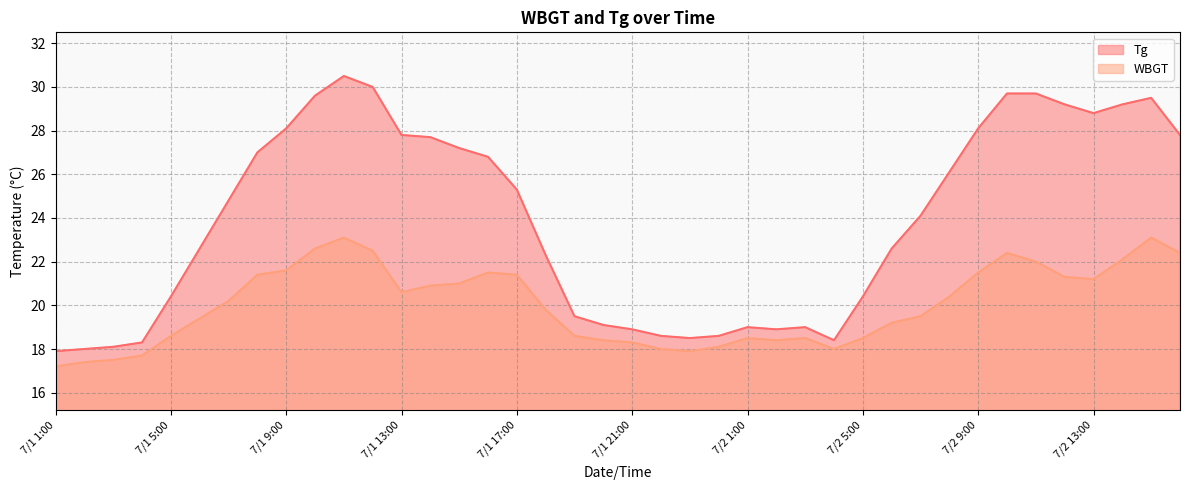

Rank the categories by WBGT value from highest to lowest.

7/1 11:00, 7/2 15:00, 7/1 10:00, 7/1 12:00, 7/2 10:00, 7/2 16:00, 7/2 14:00, 7/2 11:00, 7/1 9:00, 7/1 16:00, 7/2 9:00, 7/1 8:00, 7/1 17:00, 7/2 12:00, 7/2 13:00, 7/1 15:00, 7/1 14:00, 7/1 13:00, 7/2 8:00, 7/1 7:00, 7/1 18:00, 7/2 7:00, 7/1 6:00, 7/2 6:00, 7/1 5:00, 7/1 19:00, 7/2 1:00, 7/2 3:00, 7/2 5:00, 7/1 20:00, 7/2 2:00, 7/1 21:00, 7/1 24:00, 7/1 22:00, 7/2 4:00, 7/1 23:00, 7/1 4:00, 7/1 3:00, 7/1 2:00, 7/1 1:00